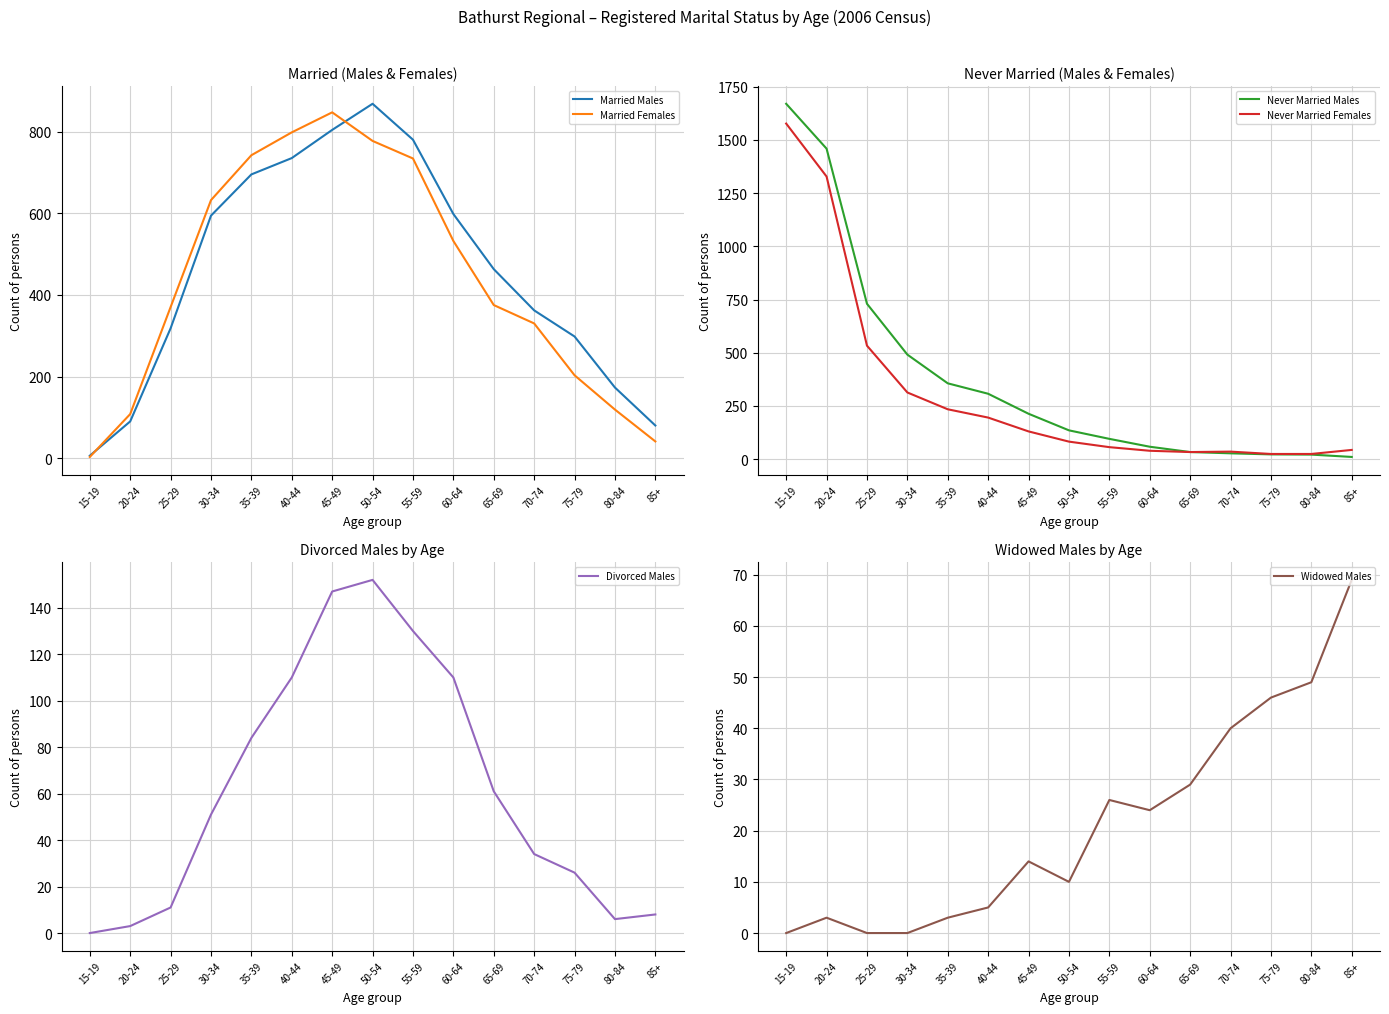

At which category is the sum across all series the highest?

15-19